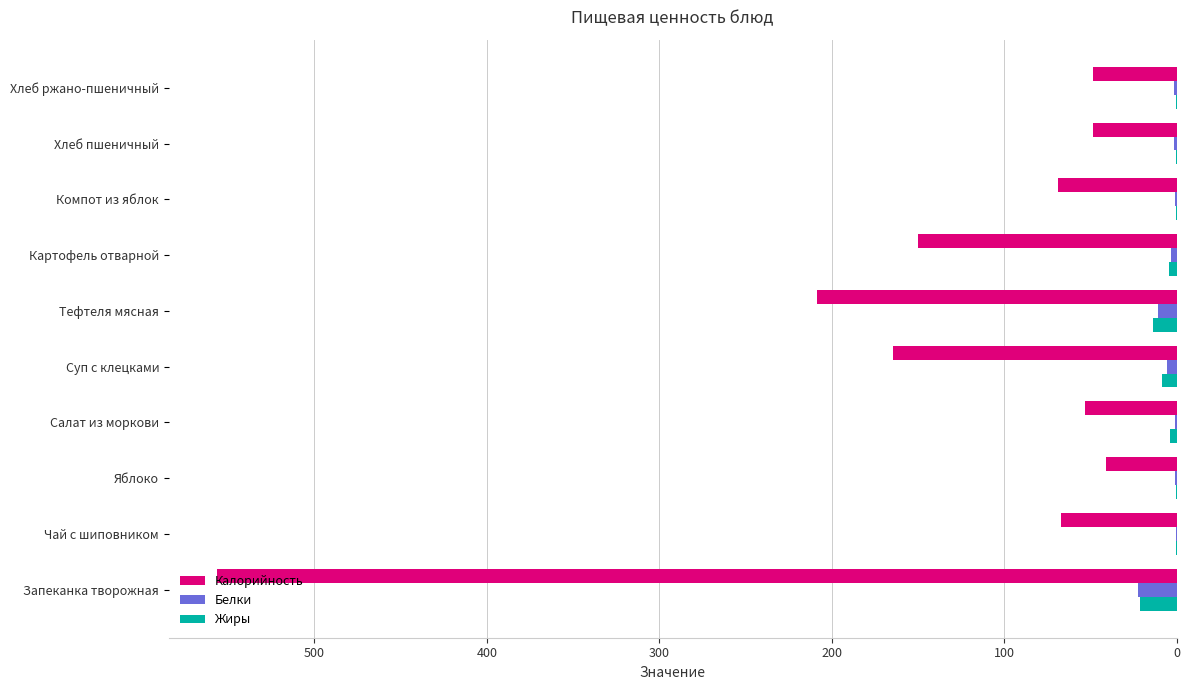

The Калорийность series shows 295.2 at Суп с клецками. True or false?

False